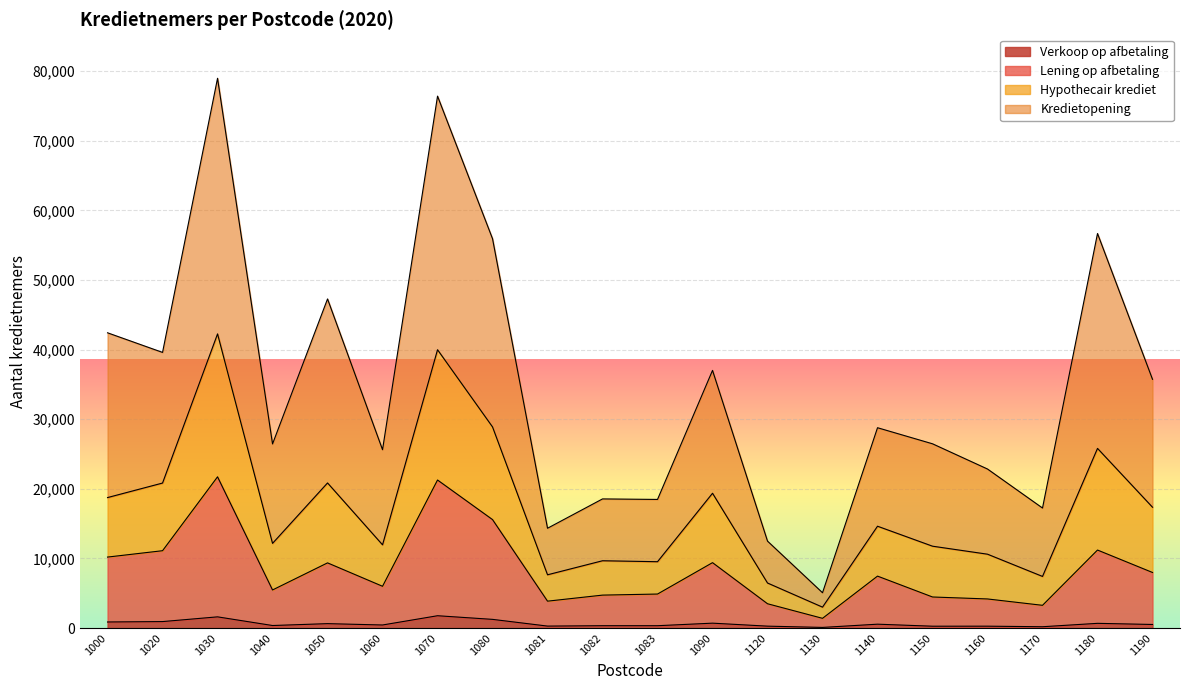

What is the maximum value for Verkoop op afbetaling?

1776